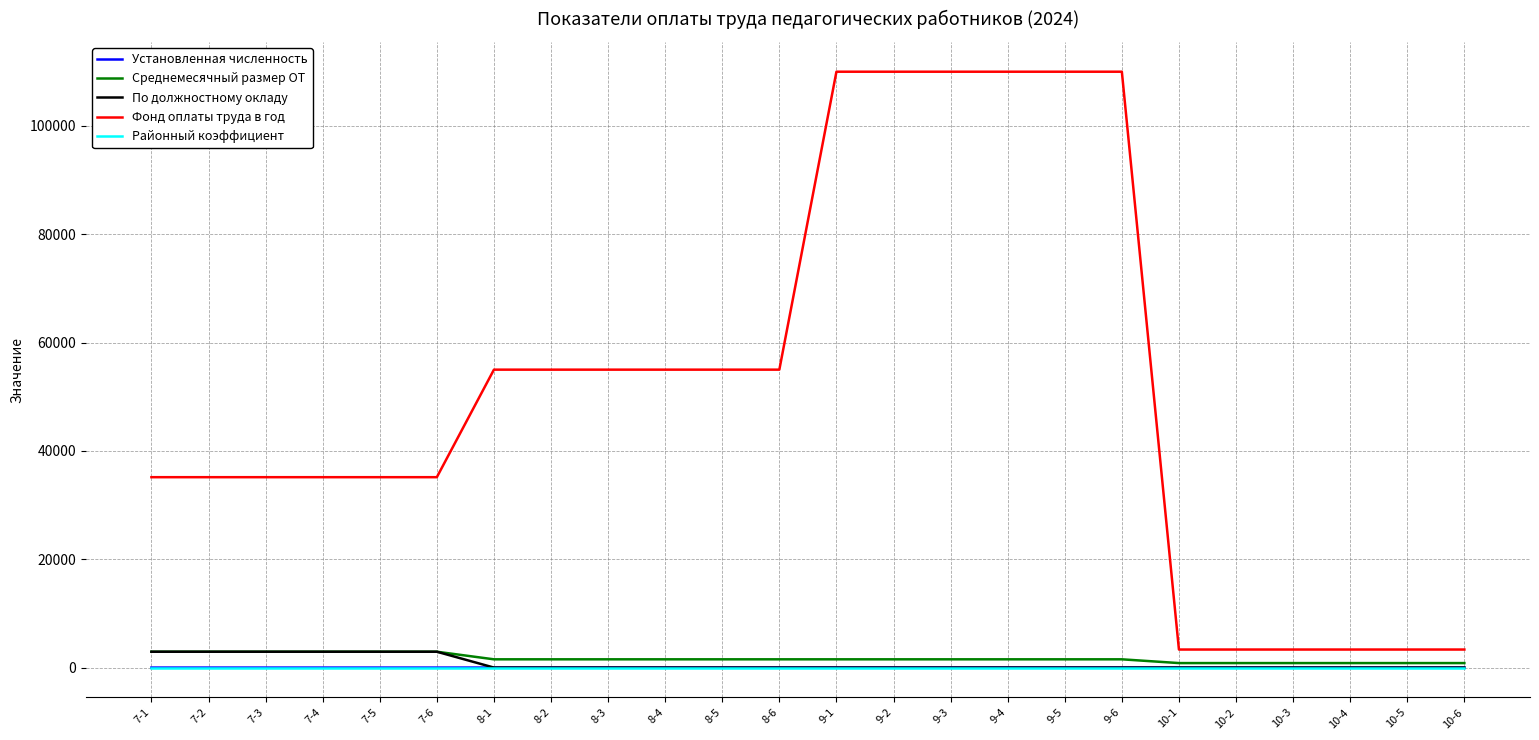

Is this an area chart (filled region under the line)?

No